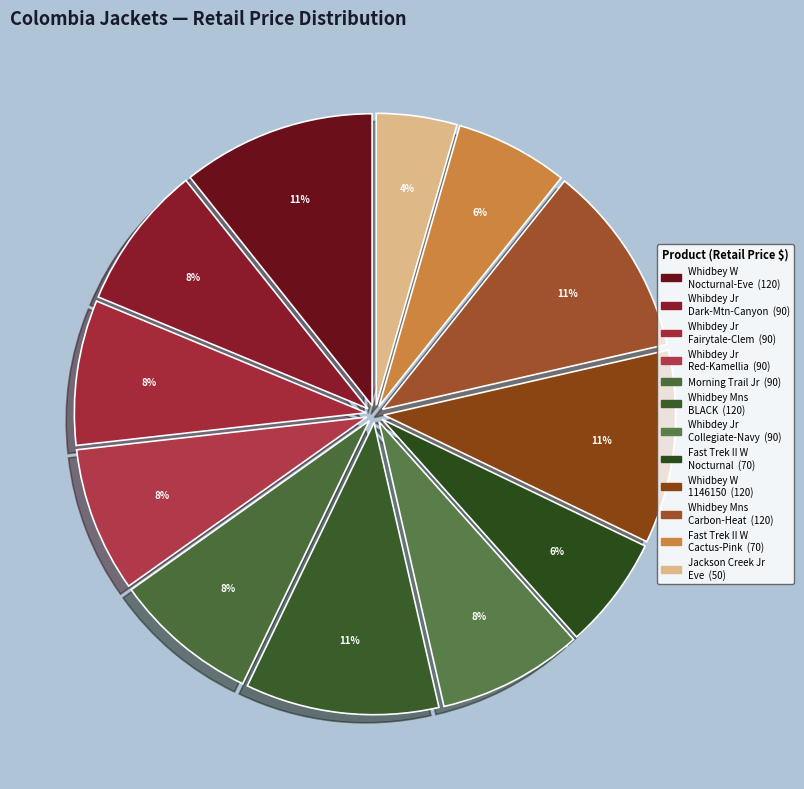

What is the smallest slice in the pie chart?

COLUMBIA Jackson Creek Jacket Jr (Eve)